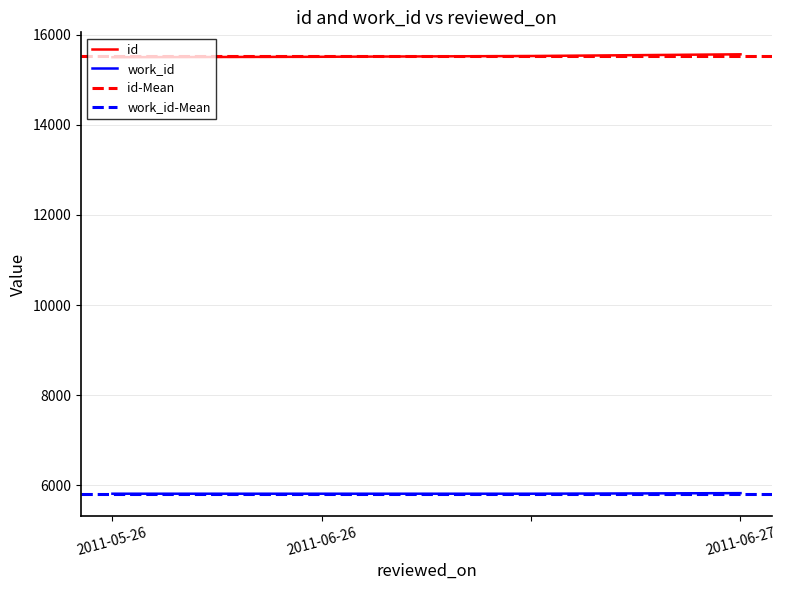

Is this an area chart (filled region under the line)?

No